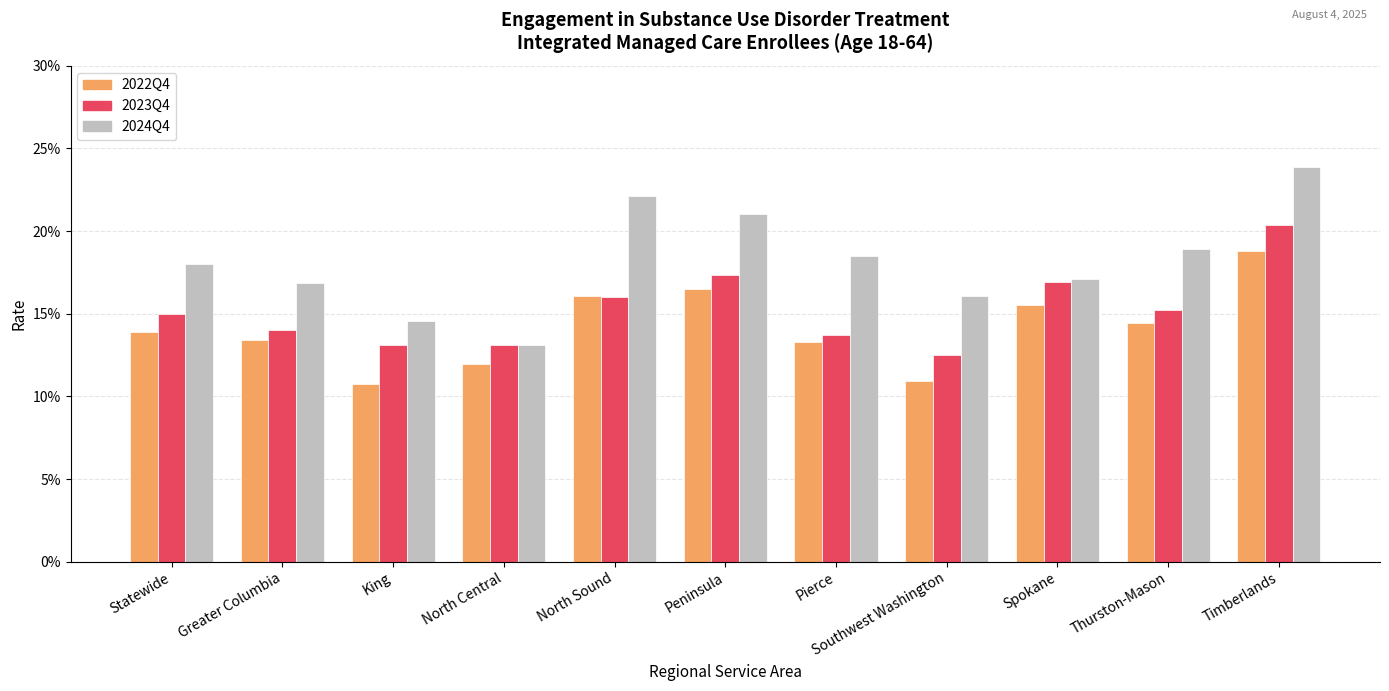

Rank the series by their maximum value, from highest to lowest.

2024Q4, 2023Q4, 2022Q4